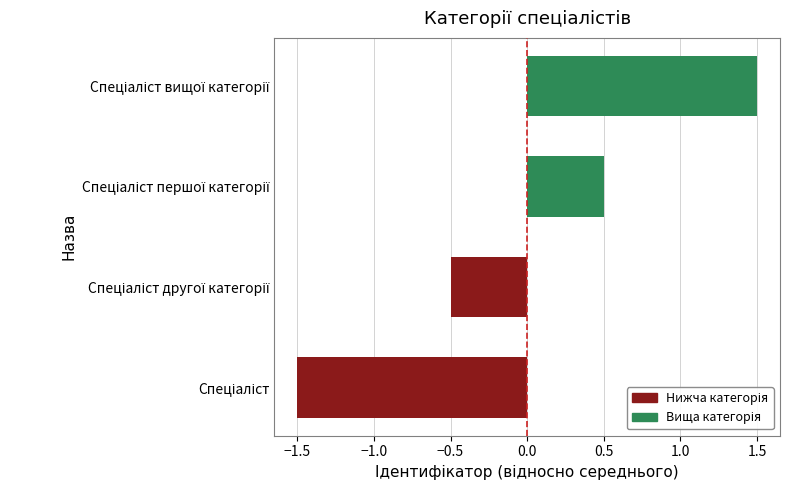

What is the minimum value shown in the chart?

-1.5